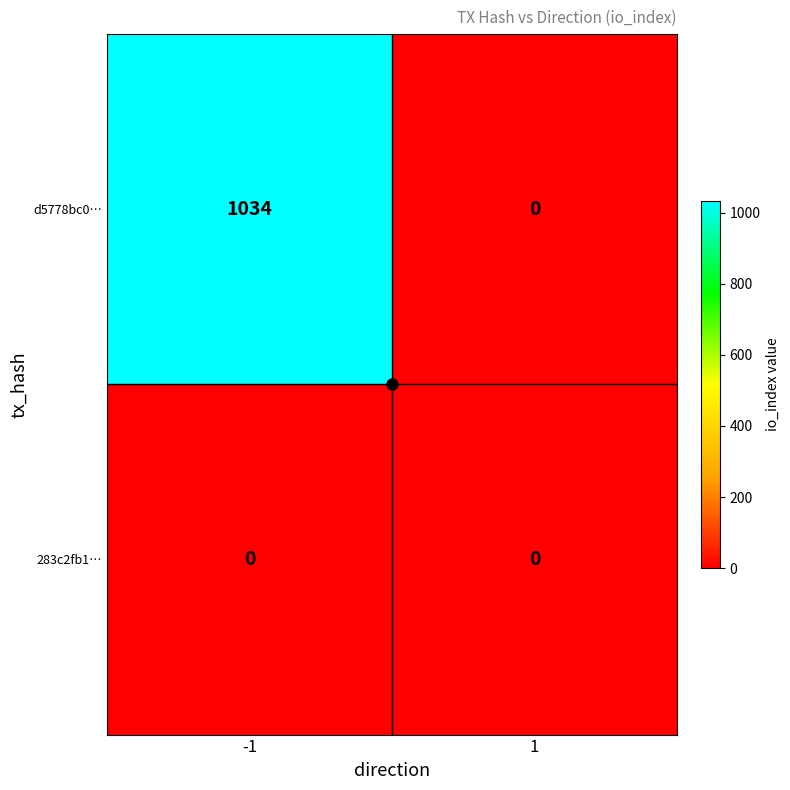

Which series has the widest spread of values?

d5778bc0…